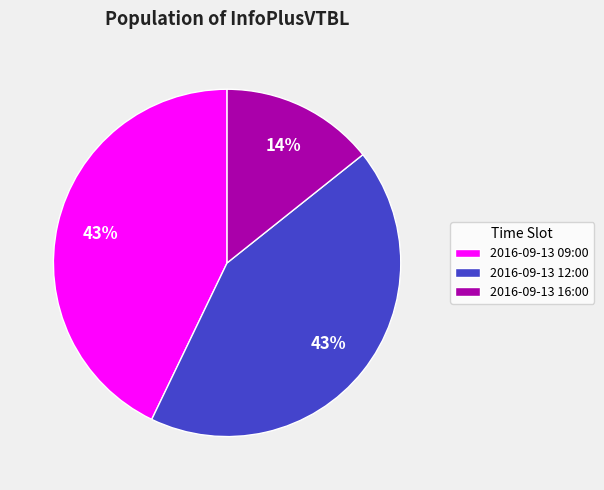

Is it true that 2016-09-13 09:00 is 29% of the pie?

False